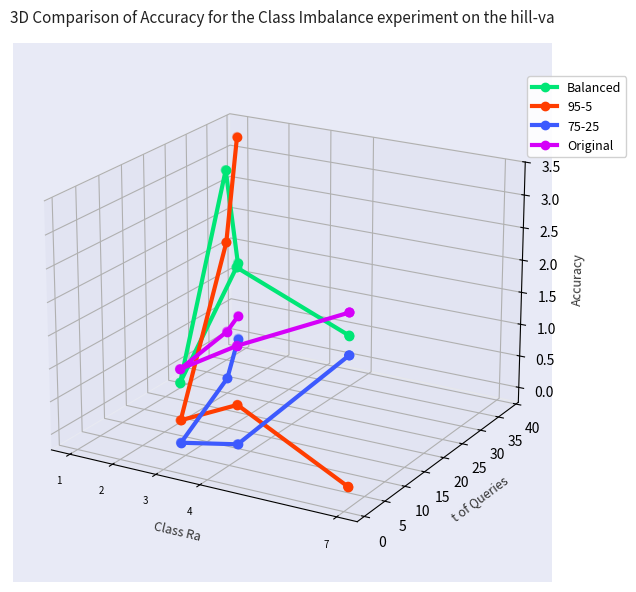

Which series contains the lowest Y value?

Balanced